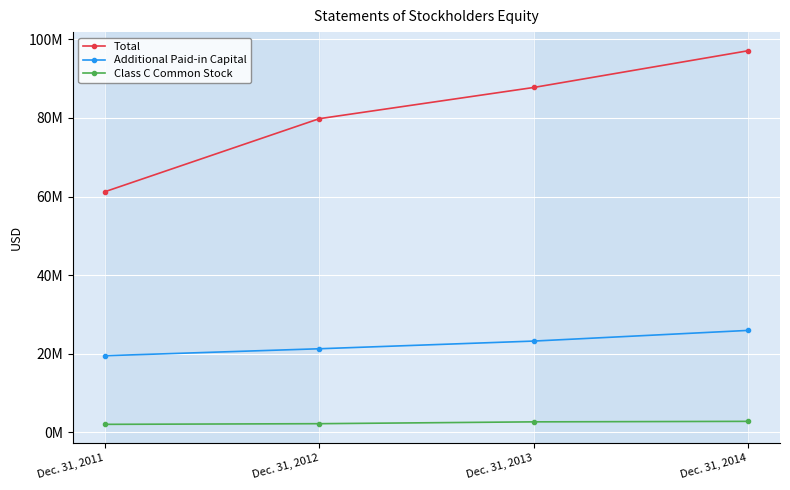

Is this an area chart (filled region under the line)?

No